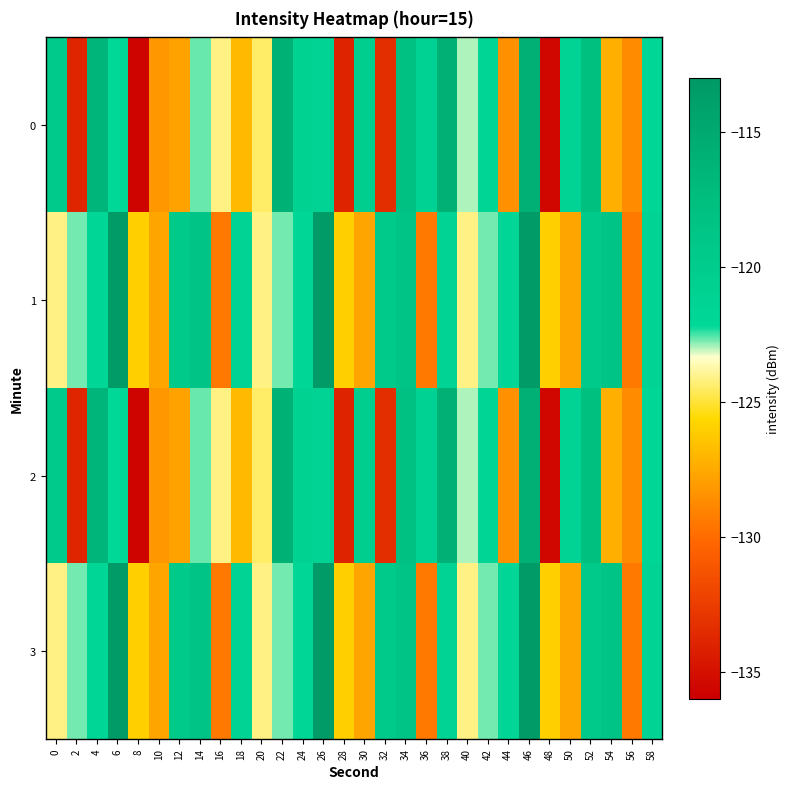

Which series changed the most between 30 and 40?

1